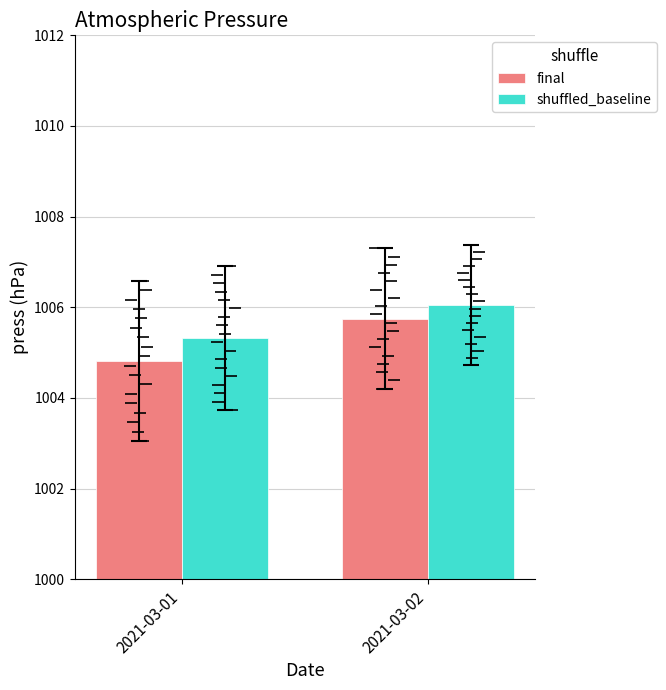

Which series has the largest total across all categories?

shuffled_baseline